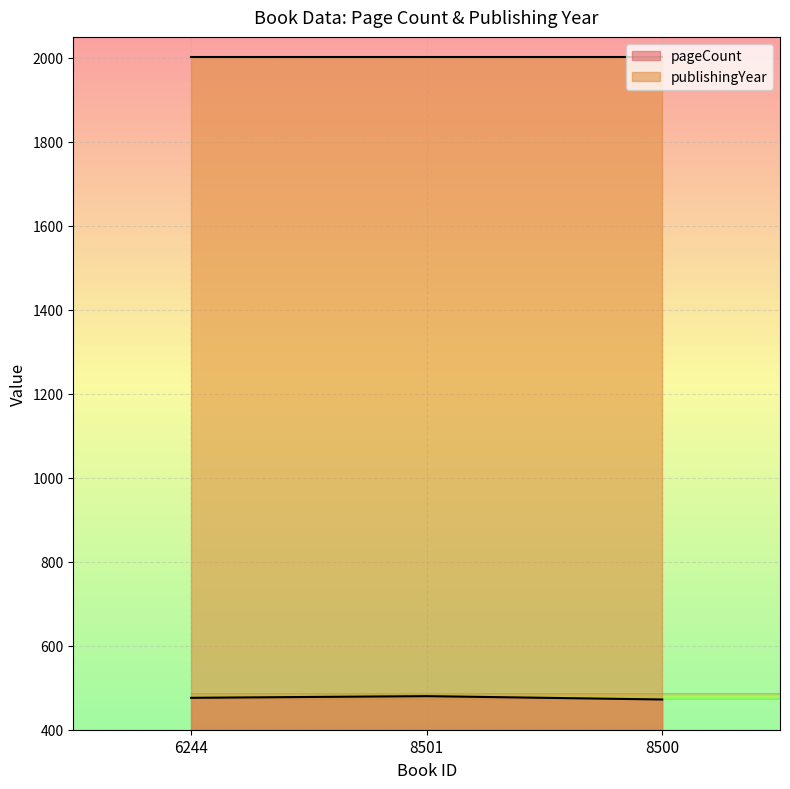

Where does the data first go above 476?

8501